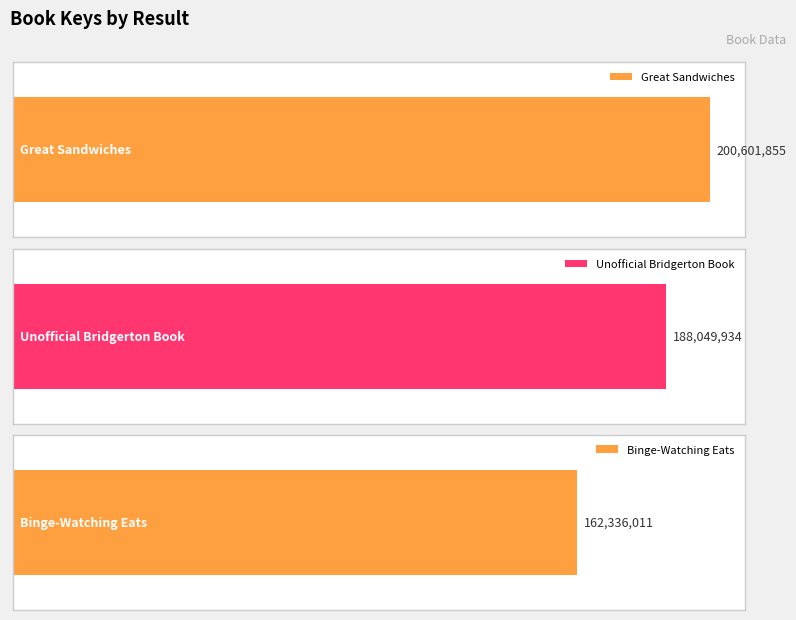

What is the label of the 3rd bar from the right?

Great Sandwiches